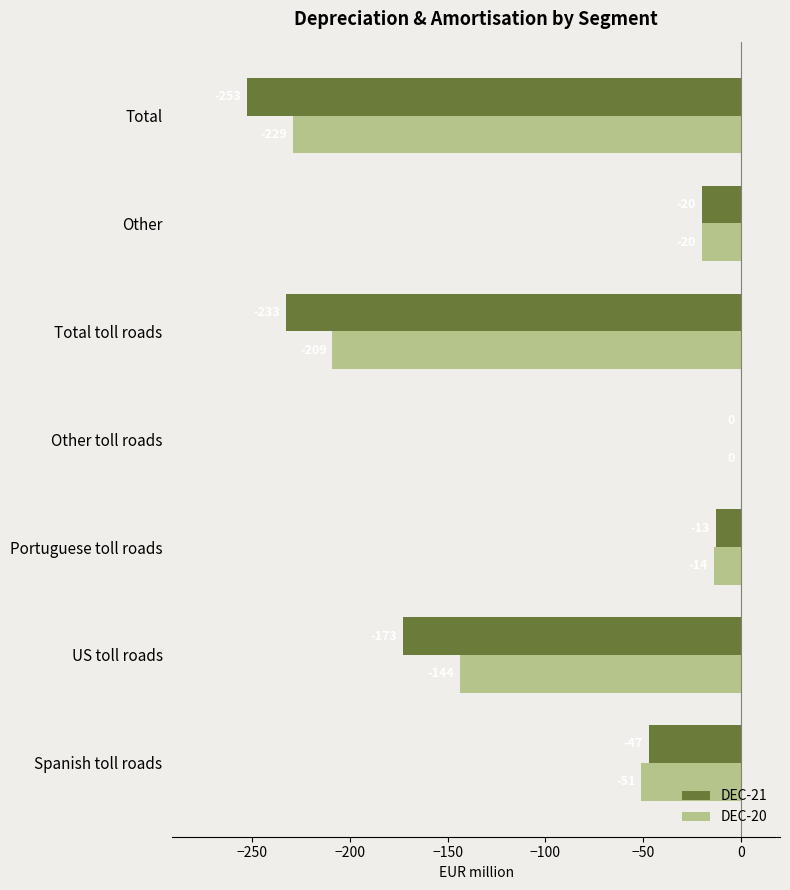

Between Spanish toll roads and Portuguese toll roads, which series saw the biggest shift?

DEC-20